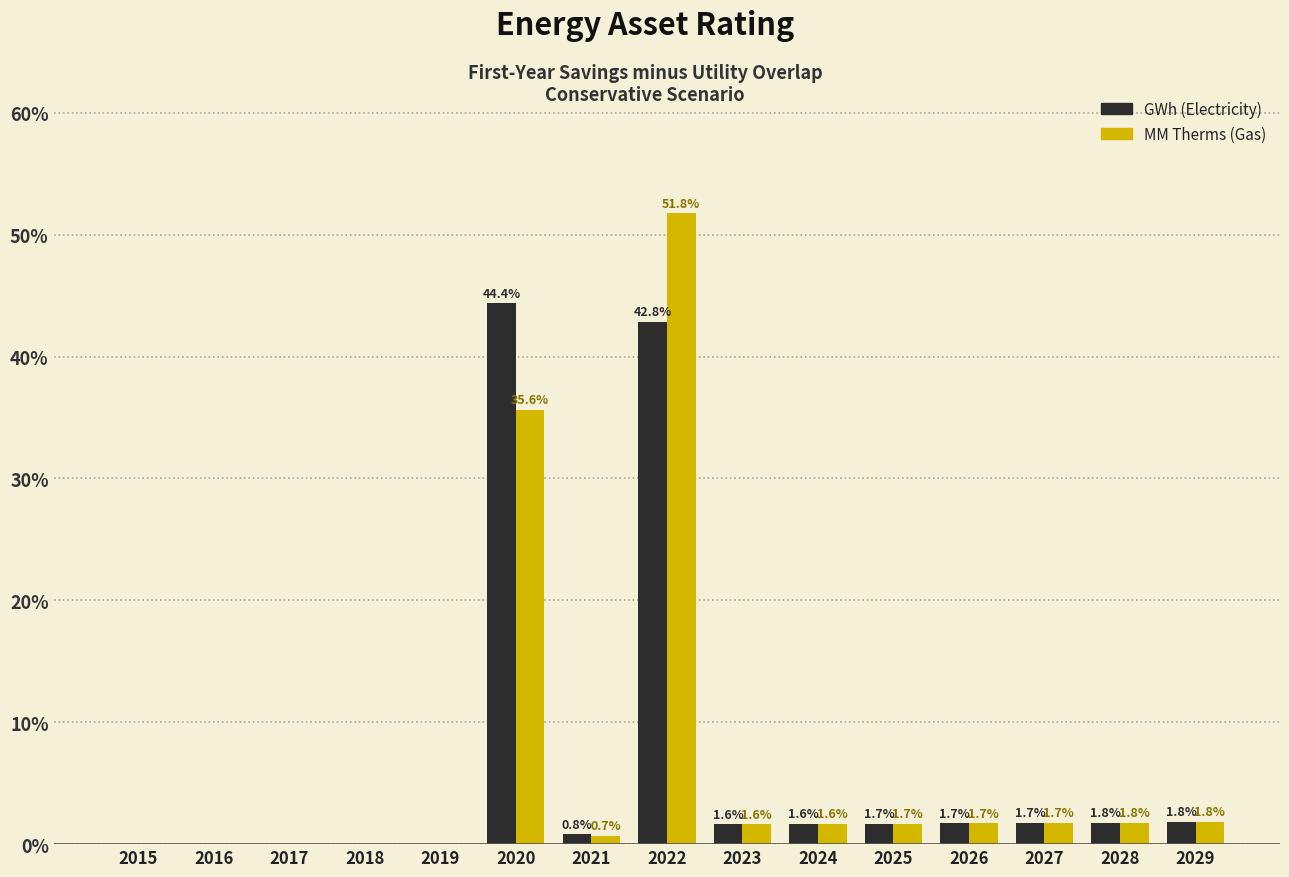

Reading left to right, what are all the values shown in this chart?

GWh: 2015=0.0	2016=0.0	2017=0.0	2018=0.0	2019=0.0	2020=44.4	2021=0.8	2022=42.8	2023=1.6	2024=1.6	2025=1.7	2026=1.7	2027=1.7	2028=1.8	2029=1.8
MM Therms: 2015=0.0	2016=0.0	2017=0.0	2018=0.0	2019=0.0	2020=35.6	2021=0.7	2022=51.8	2023=1.6	2024=1.6	2025=1.7	2026=1.7	2027=1.7	2028=1.8	2029=1.8